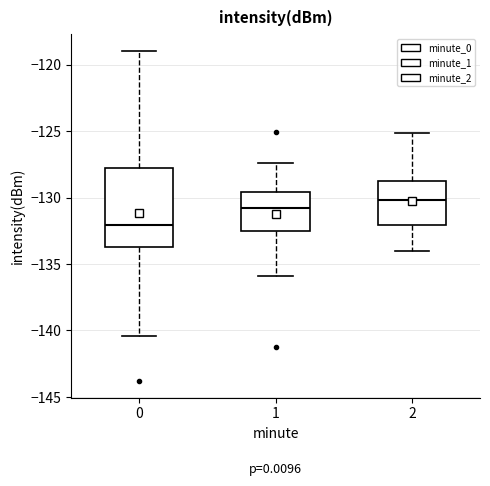

Where is the lower edge of the box at x = 0 on the y-axis? The values are not printed on the chart, so give them approximately, as read against the axis.

-133.5